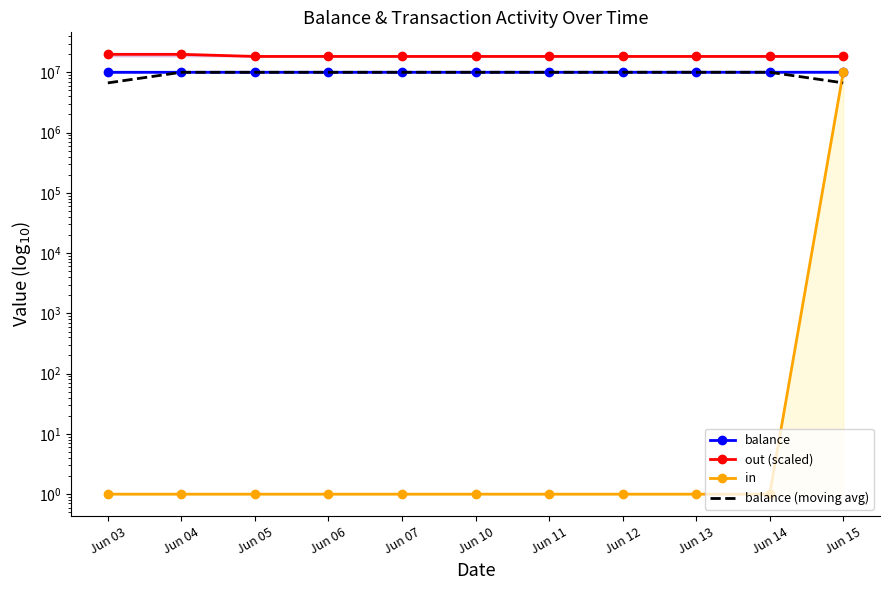

What is the minimum value for balance (moving avg)?

6675576.7